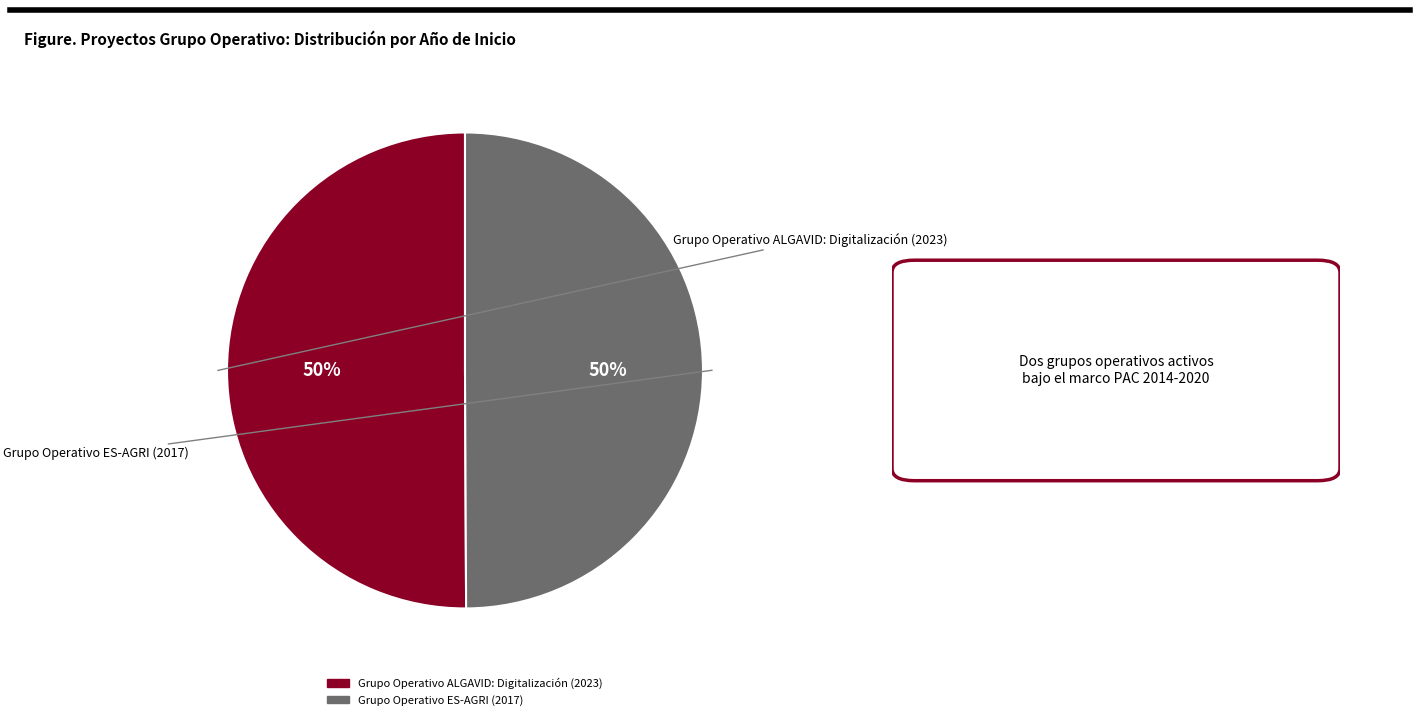

Do Grupo Operativo ES-AGRI (2017) and Grupo Operativo ALGAVID: Digitalización (2023) together represent more than half of the pie?

Yes